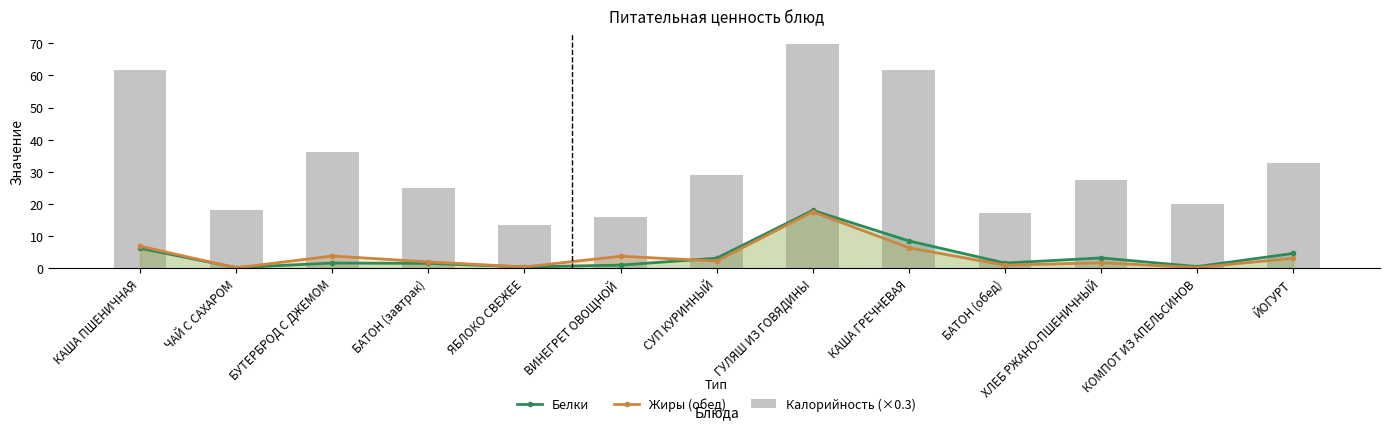

Reading left to right, transcribe all the data shown in this chart.

Белки: КАША ПШЕНИЧНАЯ=6.2	ЧАЙ С САХАРОМ=0.2	БУТЕРБРОД С ДЖЕМОМ=1.6	БАТОН (завтрак)=1.5	ЯБЛОКО СВЕЖЕЕ=0.4	ВИНЕГРЕТ ОВОЩНОЙ=1.0	СУП КУРИННЫЙ=3.1	ГУЛЯШ ИЗ ГОВЯДИНЫ=18.0	КАША ГРЕЧНЕВАЯ=8.5	БАТОН (обед)=1.6	ХЛЕБ РЖАНО-ПШЕНИЧНЫЙ=3.2	КОМПОТ ИЗ АПЕЛЬСИНОВ=0.5	ЙОГУРТ=4.6
Жиры (обед): КАША ПШЕНИЧНАЯ=6.9	ЧАЙ С САХАРОМ=0.1	БУТЕРБРОД С ДЖЕМОМ=3.8	БАТОН (завтрак)=2.0	ЯБЛОКО СВЕЖЕЕ=0.4	ВИНЕГРЕТ ОВОЩНОЙ=3.7	СУП КУРИННЫЙ=2.2	ГУЛЯШ ИЗ ГОВЯДИНЫ=17.6	КАША ГРЕЧНЕВАЯ=6.4	БАТОН (обед)=0.9	ХЛЕБ РЖАНО-ПШЕНИЧНЫЙ=1.7	КОМПОТ ИЗ АПЕЛЬСИНОВ=0.2	ЙОГУРТ=3.1
Калорийность (×0.3): КАША ПШЕНИЧНАЯ=61.6	ЧАЙ С САХАРОМ=18.0	БУТЕРБРОД С ДЖЕМОМ=36.3	БАТОН (завтрак)=24.9	ЯБЛОКО СВЕЖЕЕ=13.3	ВИНЕГРЕТ ОВОЩНОЙ=15.8	СУП КУРИННЫЙ=29.0	ГУЛЯШ ИЗ ГОВЯДИНЫ=69.7	КАША ГРЕЧНЕВАЯ=61.8	БАТОН (обед)=17.3	ХЛЕБ РЖАНО-ПШЕНИЧНЫЙ=27.6	КОМПОТ ИЗ АПЕЛЬСИНОВ=20.1	ЙОГУРТ=32.6